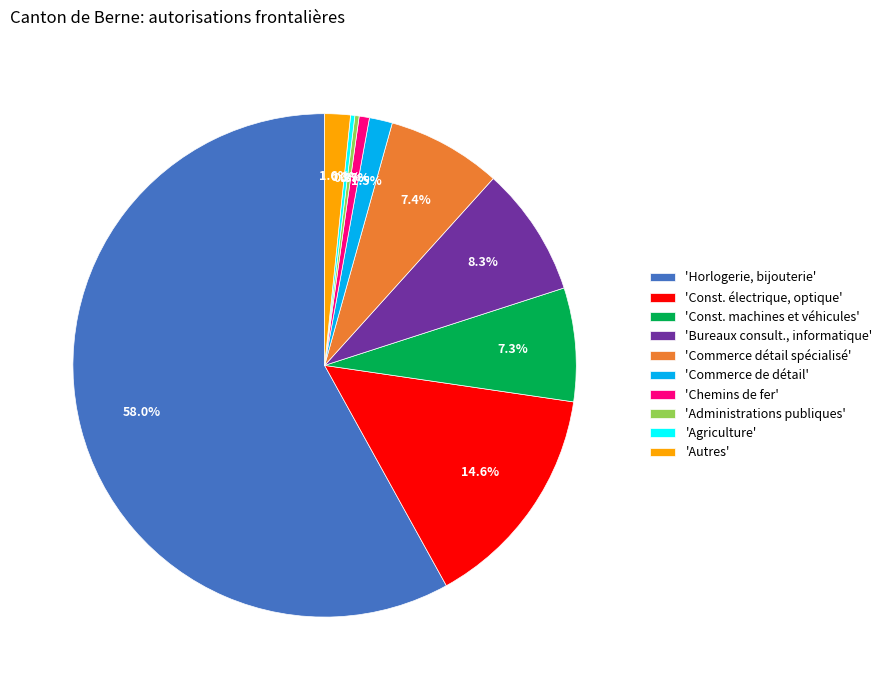

Which has a higher value, 'Commerce de détail' or 'Chemins de fer'?

'Commerce de détail'